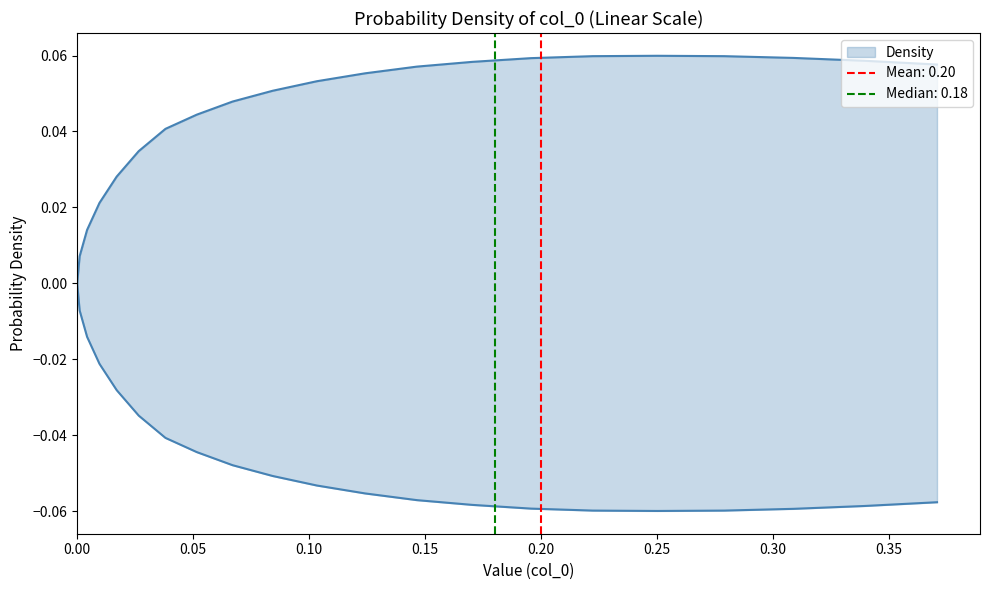

What is the difference between the maximum and minimum values in the lower series?

0.1